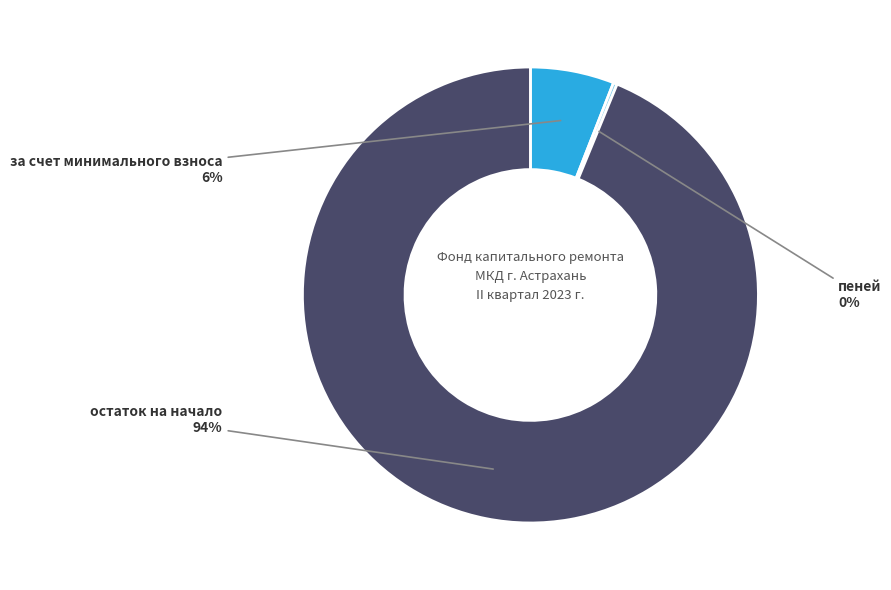

What is the largest slice in the pie chart?

остаток на начало